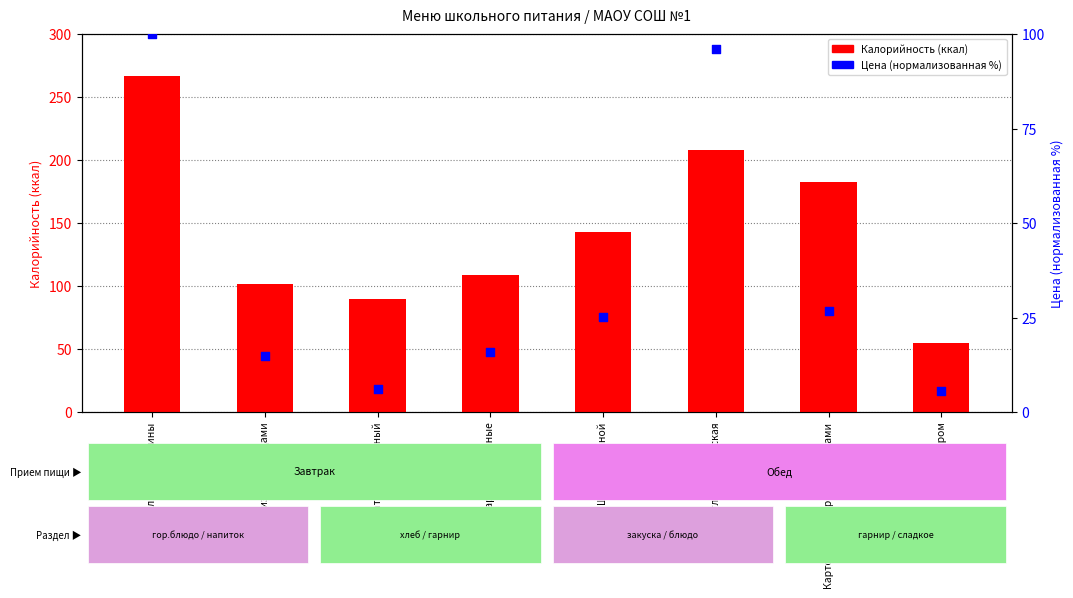

Which series reaches the minimum Y coordinate?

Цена (норм.)